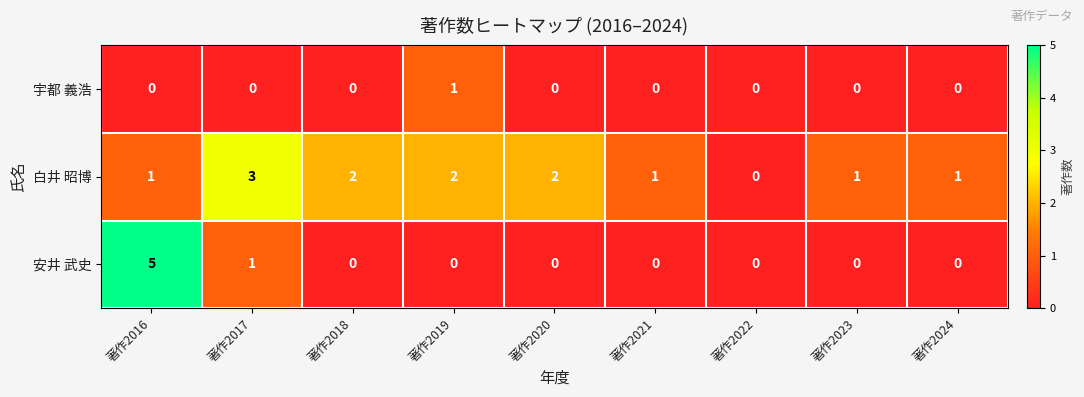

Rank the series by their average value, from lowest to highest.

宇都 義浩, 安井 武史, 白井 昭博